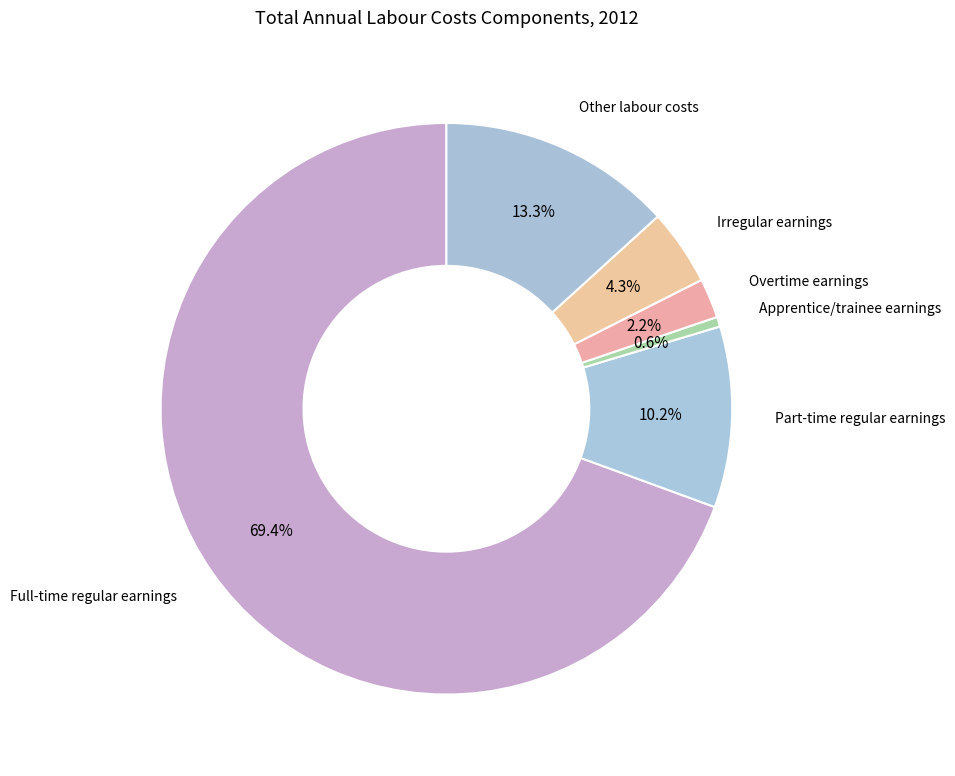

Which slice is the smallest?

Apprentice/trainee earnings